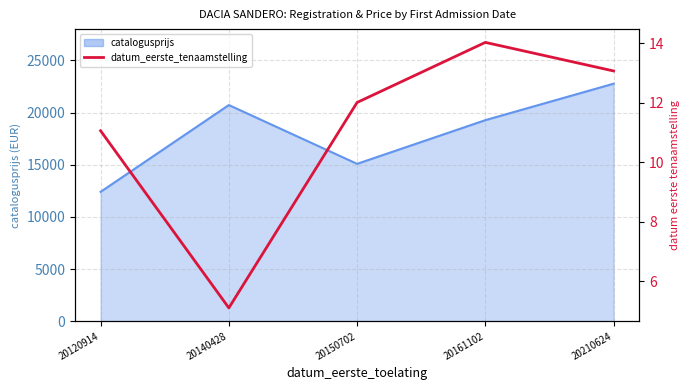

Reading left to right, extract all data points from this chart.

11.1	5.1	12.0	14.0	13.1